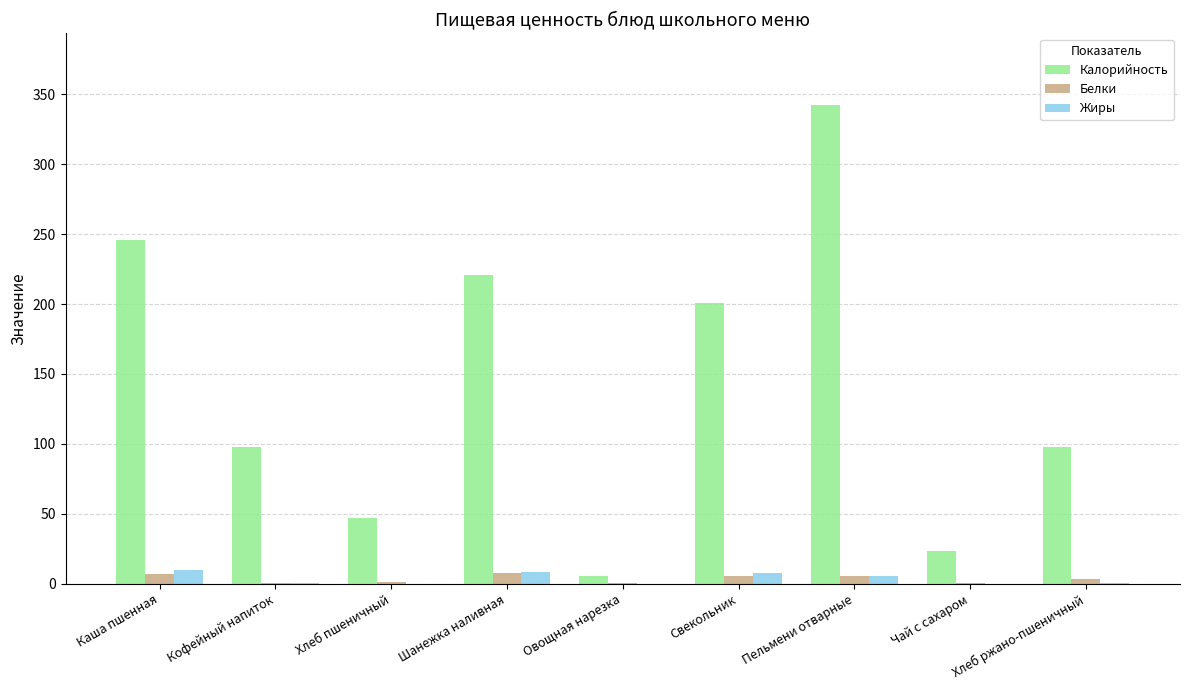

The Калорийность series shows 326.6 at Свекольник. True or false?

False